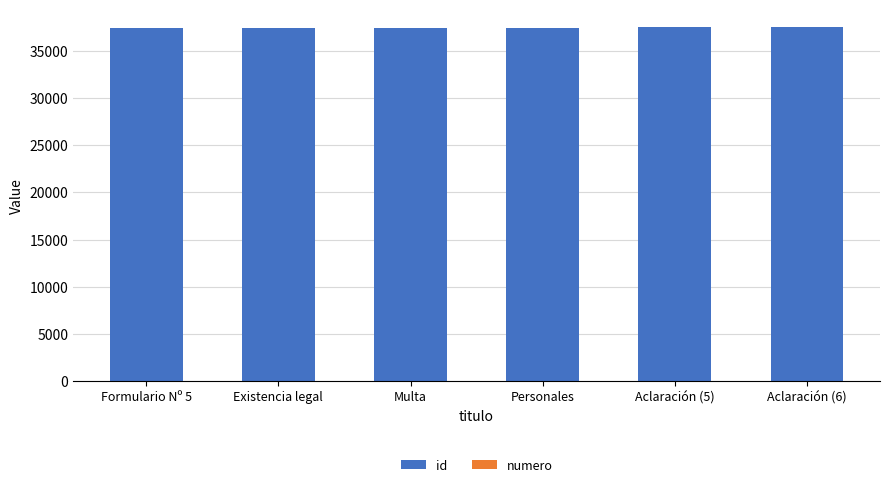

How many series are shown in this chart?

2